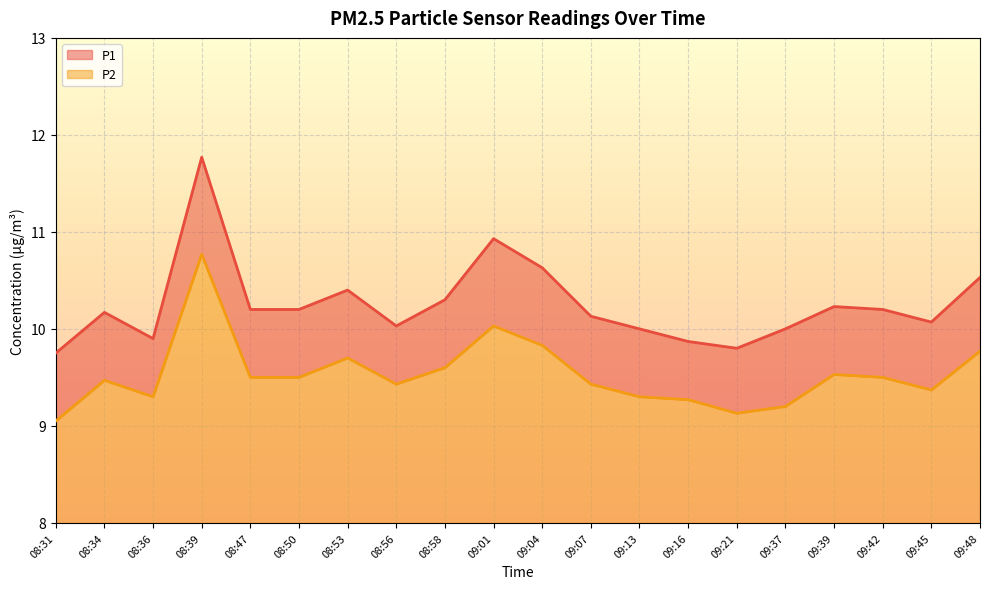

How many lines are shown in the chart?

2